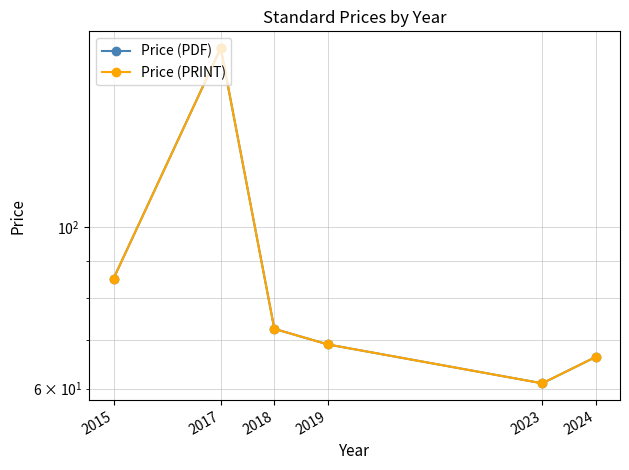

Does the chart display data point markers on the line(s)?

Yes